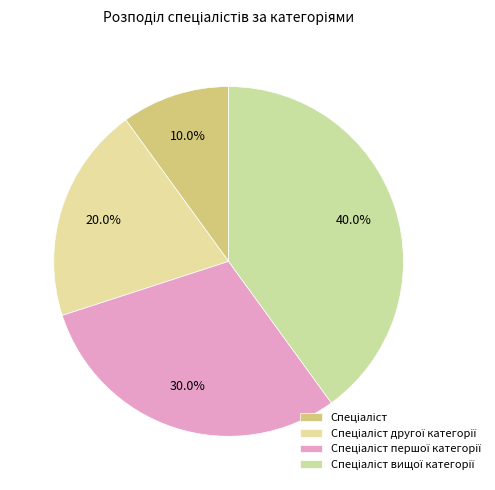

Is it true that Спеціаліст другої категорії is 20% of the pie?

True